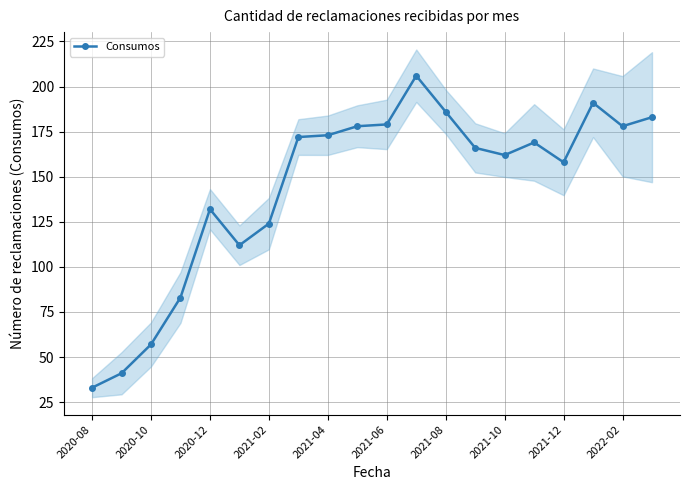

Reading left to right, transcribe all the data shown in this chart.

33	41	57	83	132	112	124	172	173	178	179	206	186	166	162	169	158	191	178	183